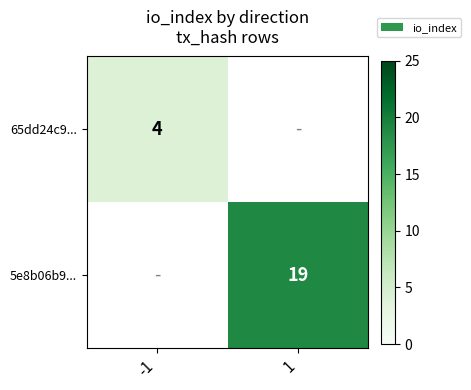

The 5e8b06b9... series shows 13 at 1. True or false?

False